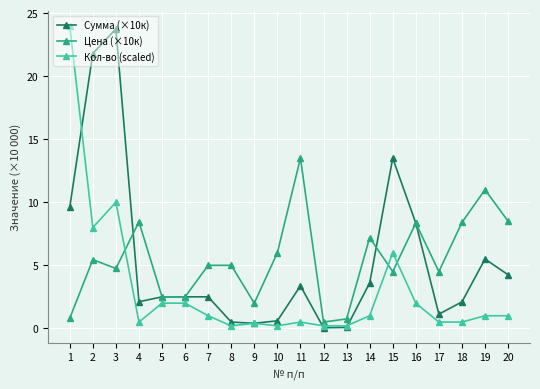

Is the value of Сумма (×10к) at 20 greater than the value of Кол-во (scaled) at 3?

No